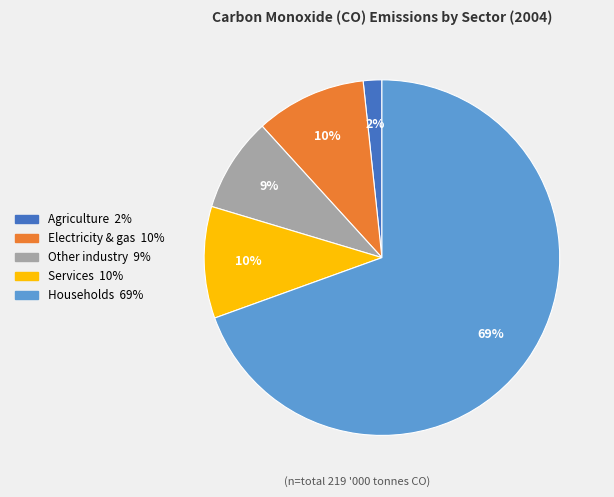

To the nearest percent, what is the average slice percentage?

20%